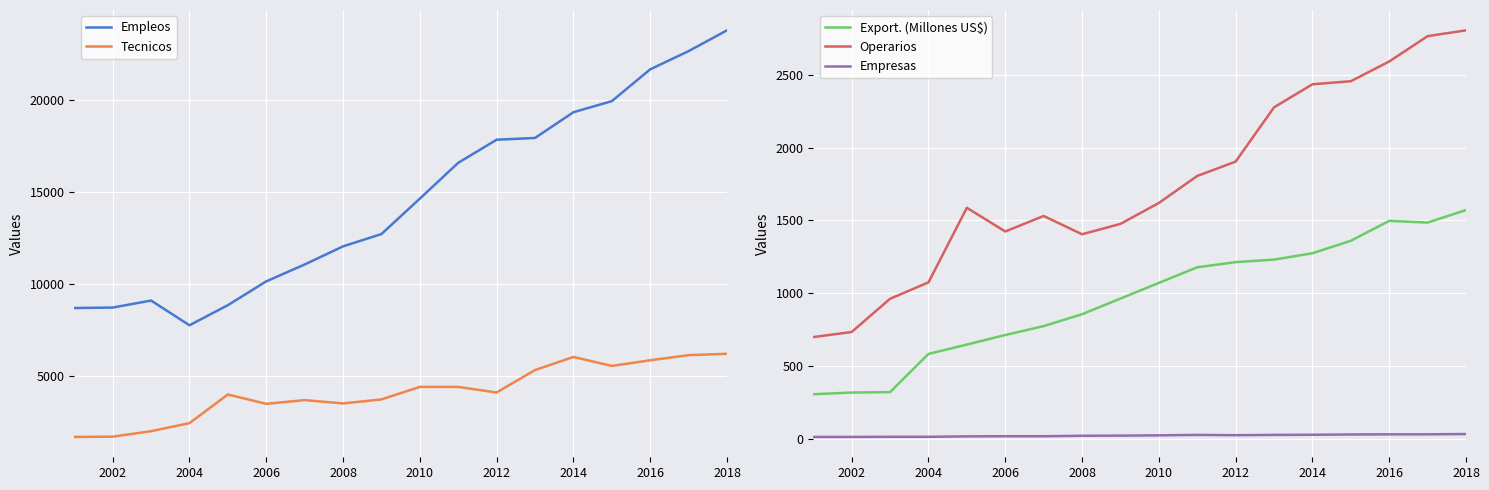

What is the difference between the second highest and minimum values in the Empleos series?

14929.0